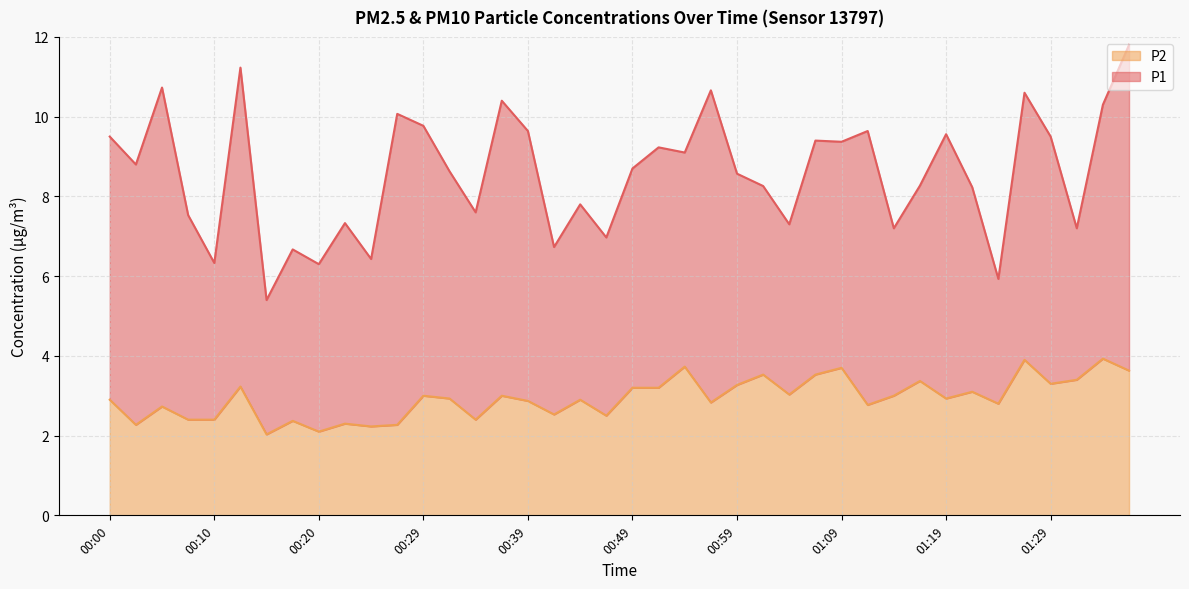

Reading left to right, what are all the values shown in this chart?

00:00=2.9	00:02=2.3	00:05=2.7	00:07=2.4	00:10=2.4	00:12=3.2	00:15=2.0	00:17=2.4	00:20=2.1	00:22=2.3	00:24=2.2	00:27=2.3	00:29=3.0	00:32=2.9	00:34=2.4	00:37=3.0	00:39=2.9	00:42=2.5	00:44=2.9	00:47=2.5	00:49=3.2	00:52=3.2	00:54=3.7	00:57=2.8	00:59=3.3	01:02=3.5	01:04=3.0	01:07=3.5	01:09=3.7	01:11=2.8	01:14=3.0	01:16=3.4	01:19=2.9	01:21=3.1	01:24=2.8	01:26=3.9	01:29=3.3	01:31=3.4	01:34=3.9	01:36=3.6